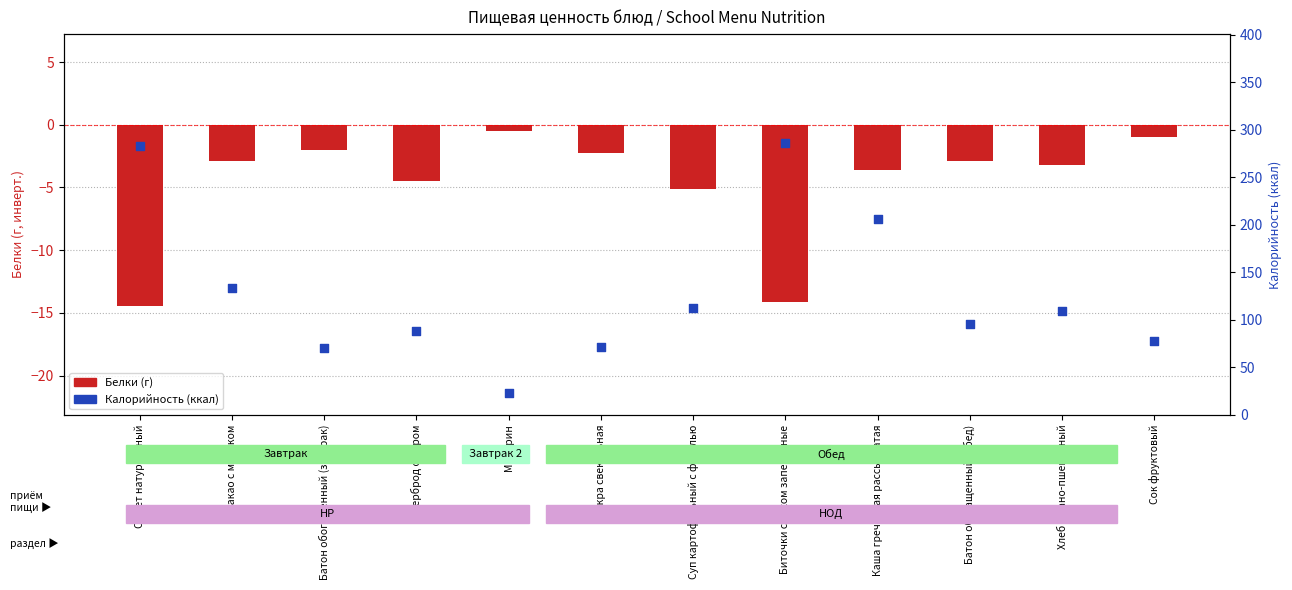

Which series has the largest total across all categories?

Калорийность (ккал)